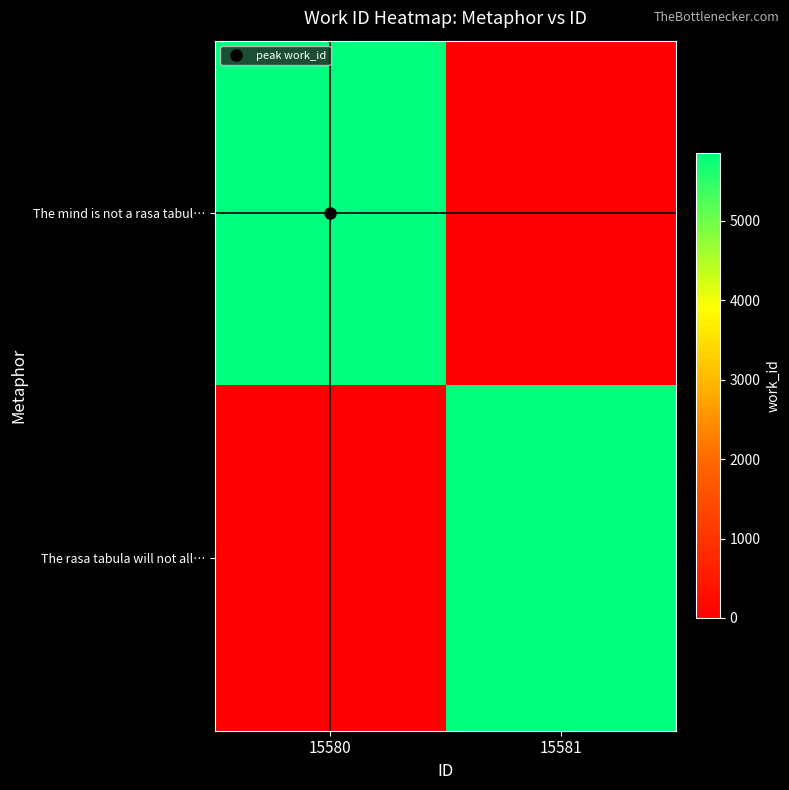

Which category has the lowest value across all series?

15581